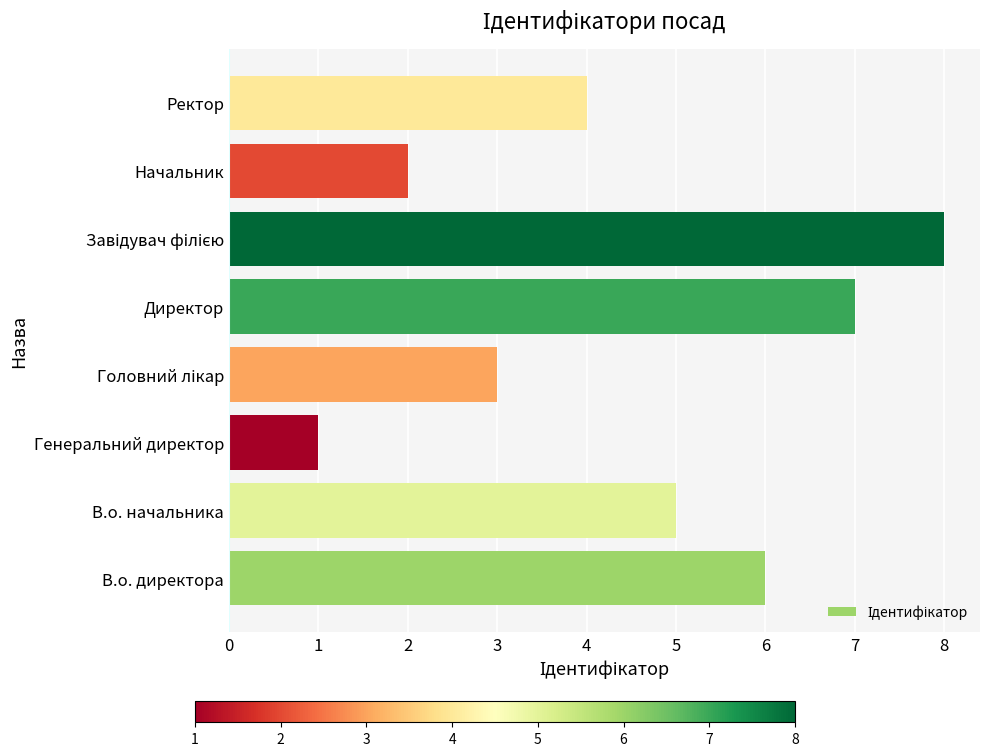

What is the sum of all values?

36